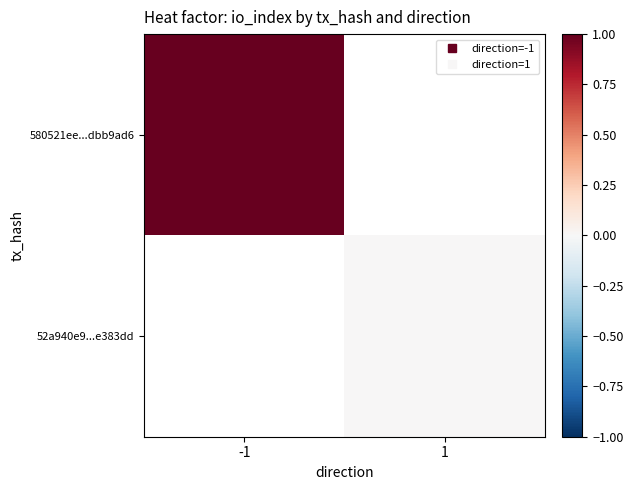

The 580521ee...dbb9ad6 series shows 1.0 at -1. True or false?

True